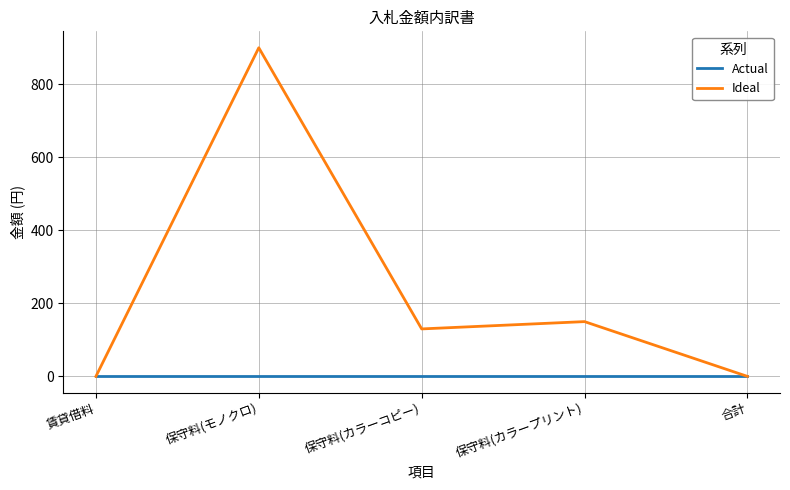

Where is the first local minimum for Ideal?

保守料(カラーコピー)